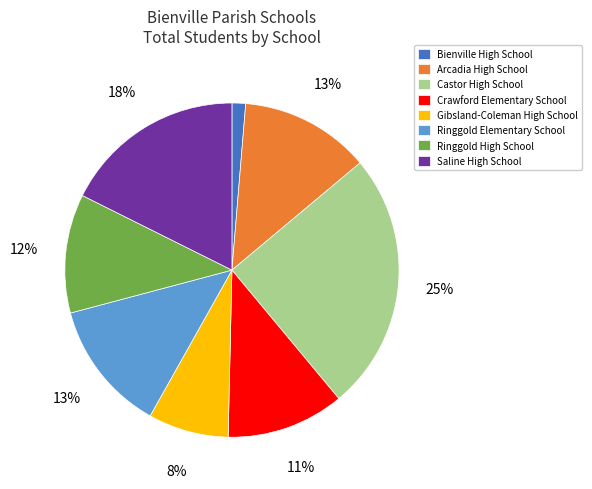

Is it true that Ringgold Elementary School is 22% of the pie?

False